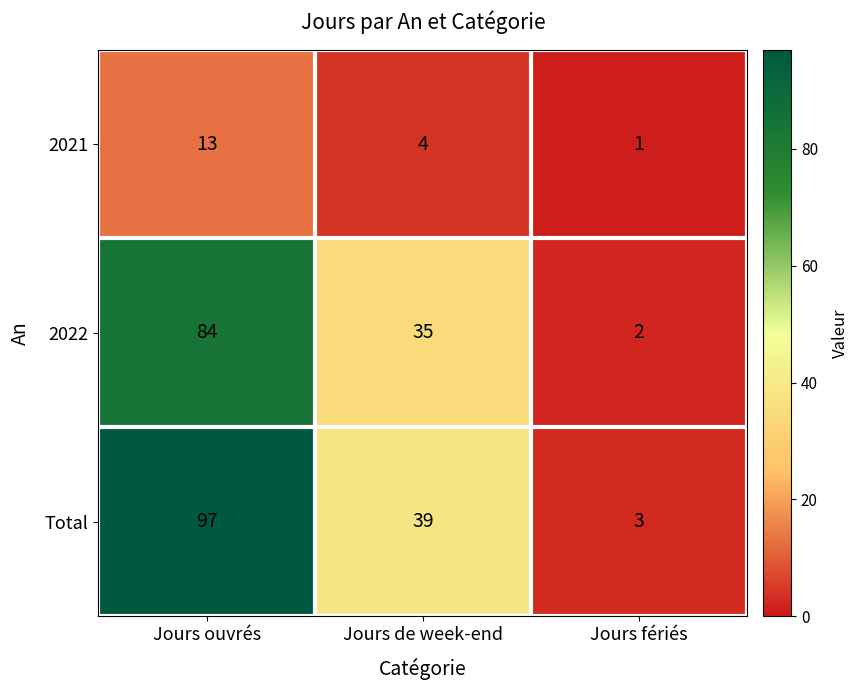

Count the number of categories in the chart.

3